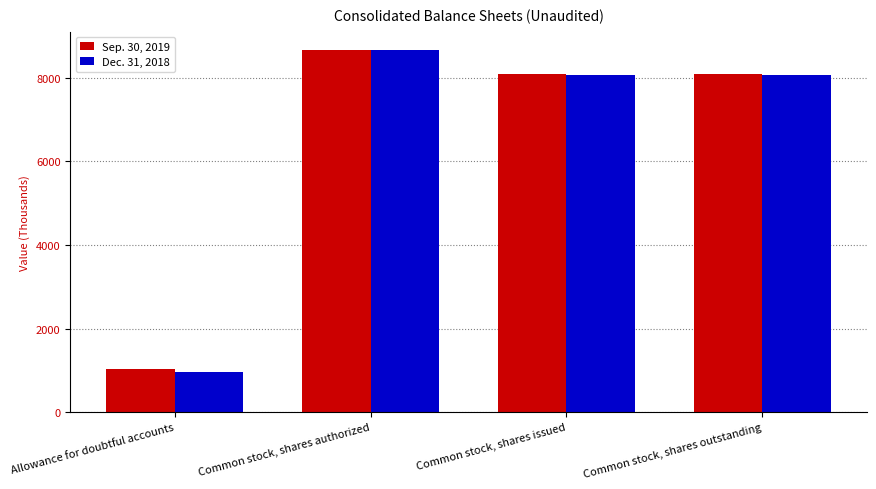

List the series in order of their overall mean, lowest first.

Dec. 31, 2018, Sep. 30, 2019